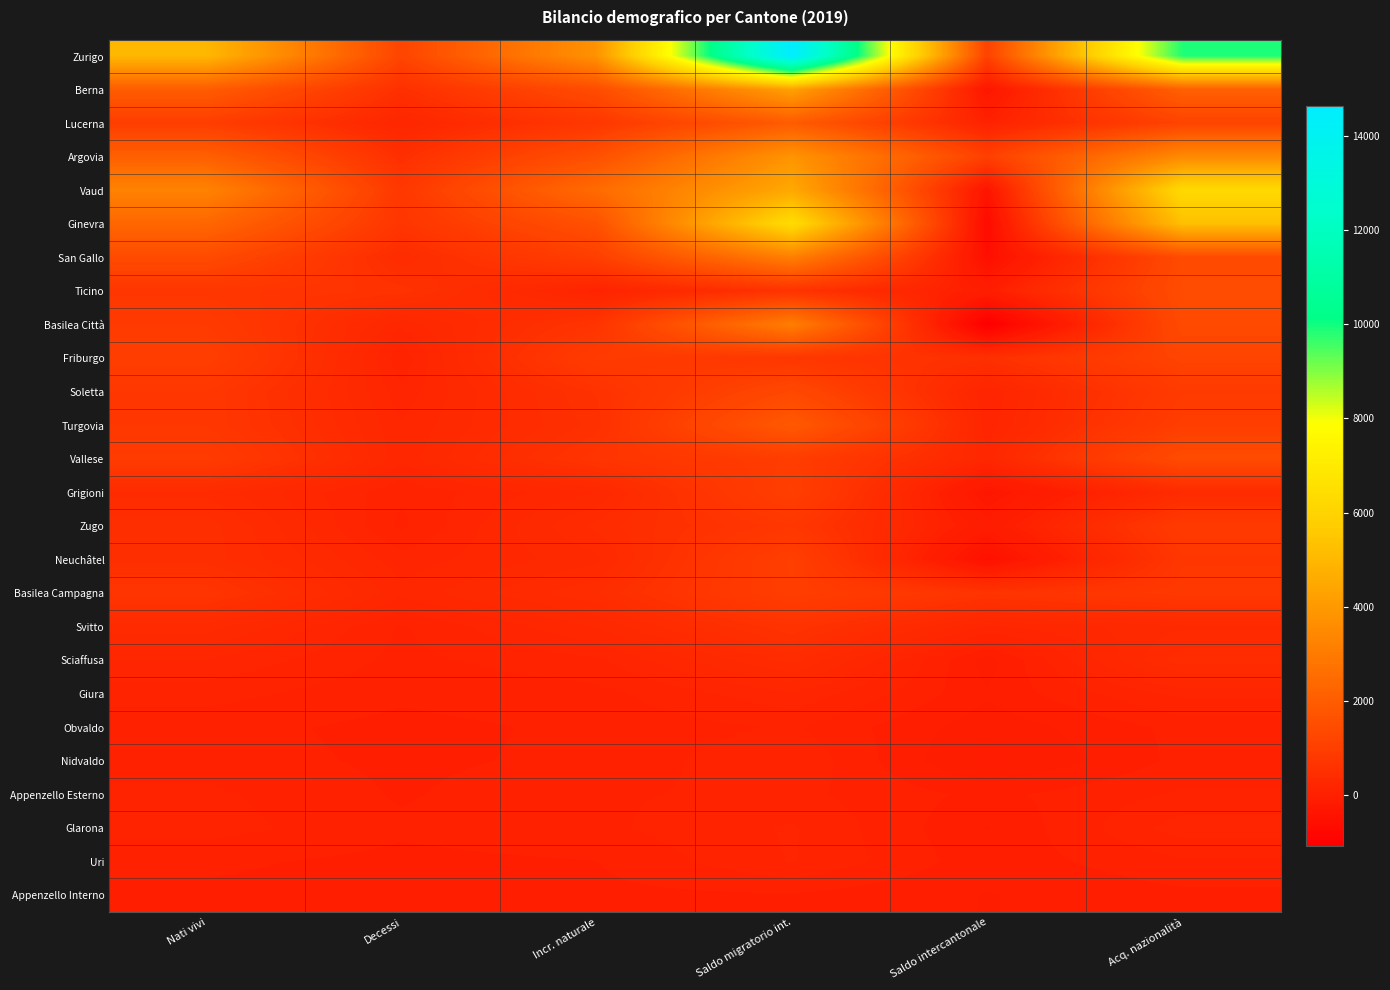

What is the difference between the highest and lowest values at Saldo migratorio int.?

14609